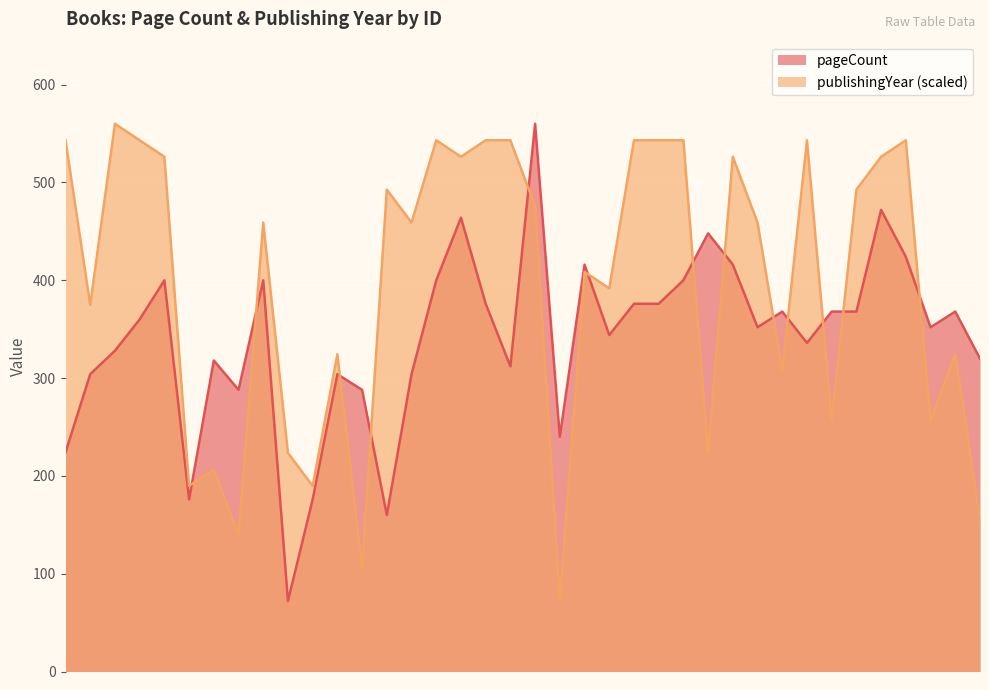

The value of publishingYear at 19539 is 526.3. True or false?

True